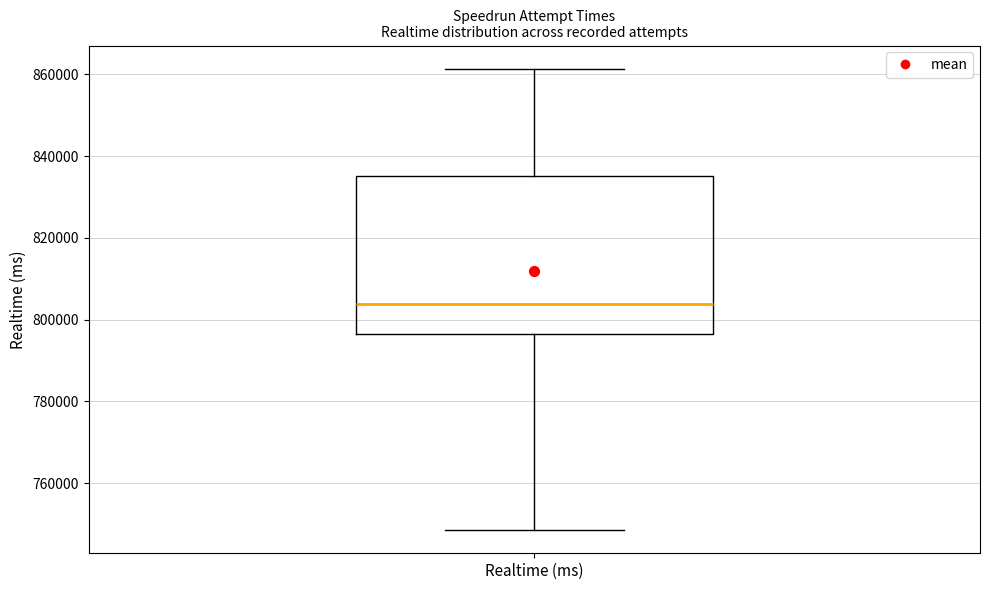

Read this box plot against the y-axis: the position of the median line, the range covered by the box, and the ends of both whiskers. The values are not printed on the chart, so give them approximately, as read against the axis.

median 804000, box 796000 to 836000, whiskers 748000 to 862000